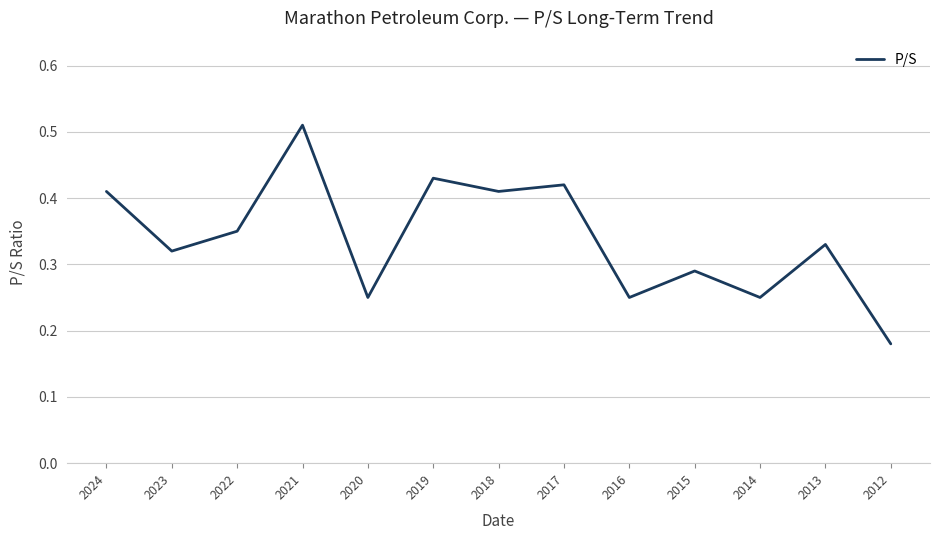

At which category does the chart reach its peak across all series?

2021